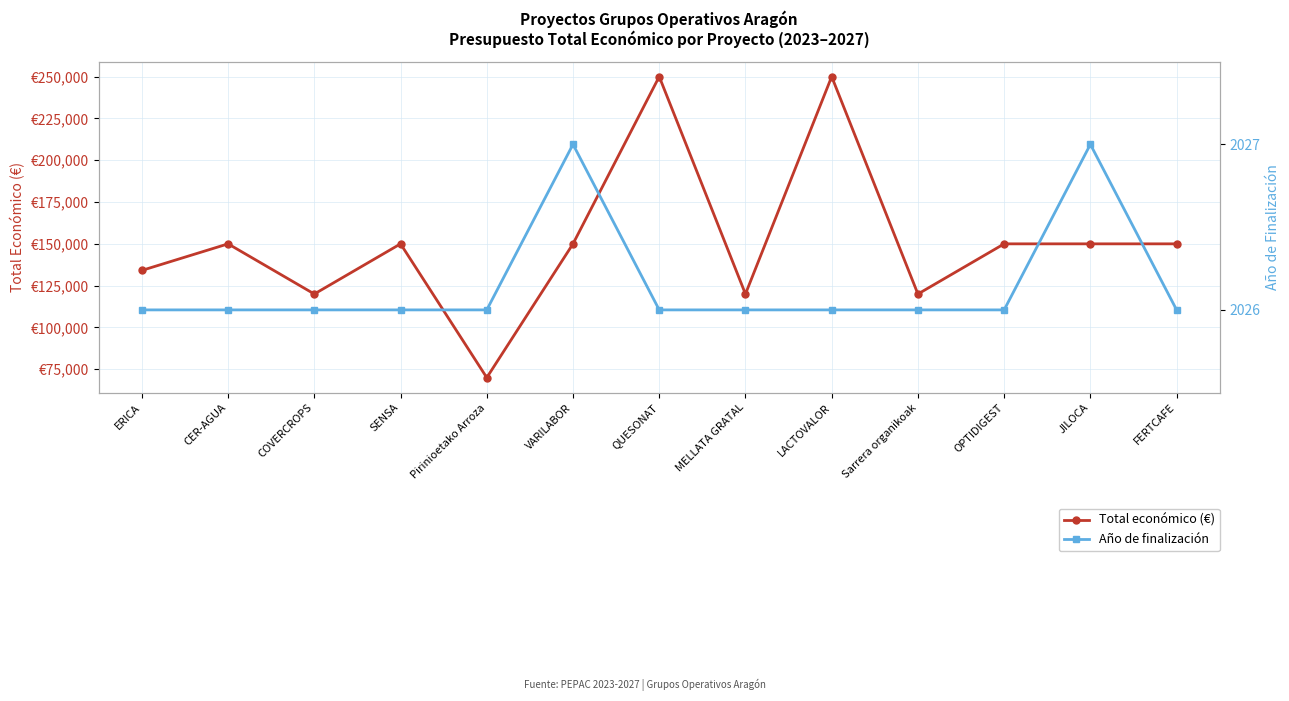

What is the average value of the Total económico (€) series?

151085